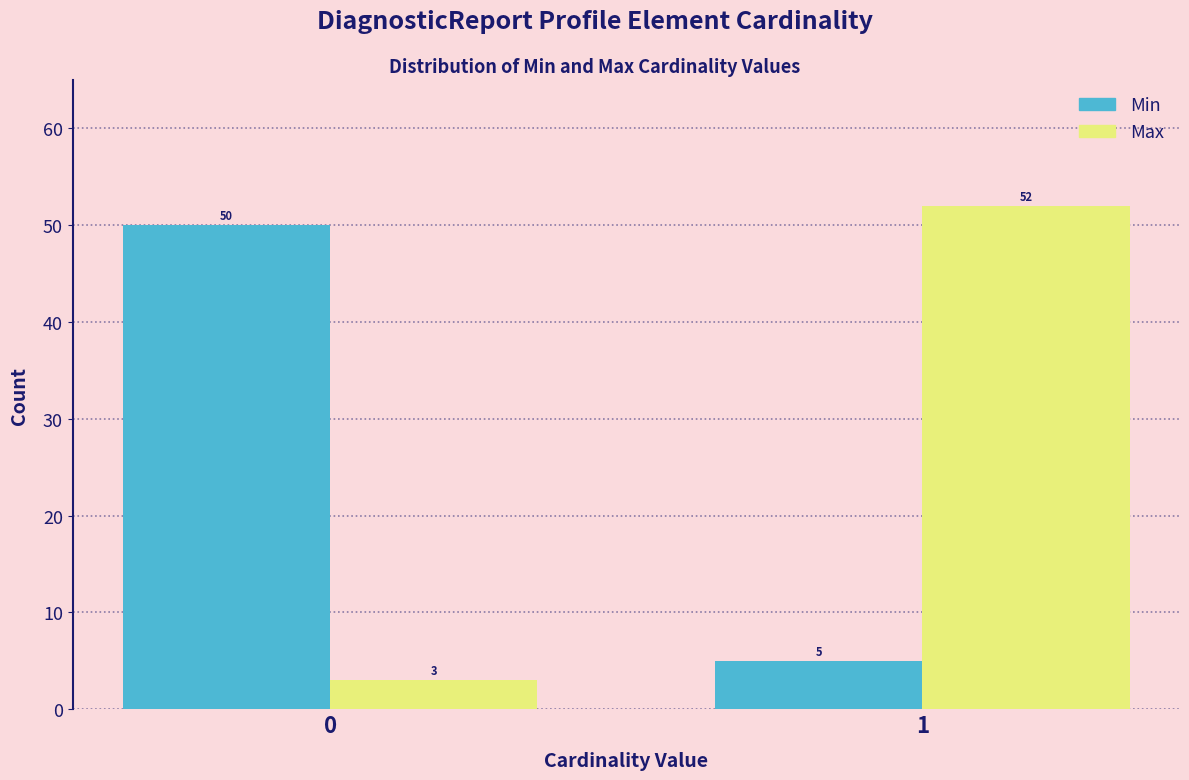

Reading right to left, what are all the values shown in this chart?

Min: 1=5	0=50
Max: 1=52	0=3